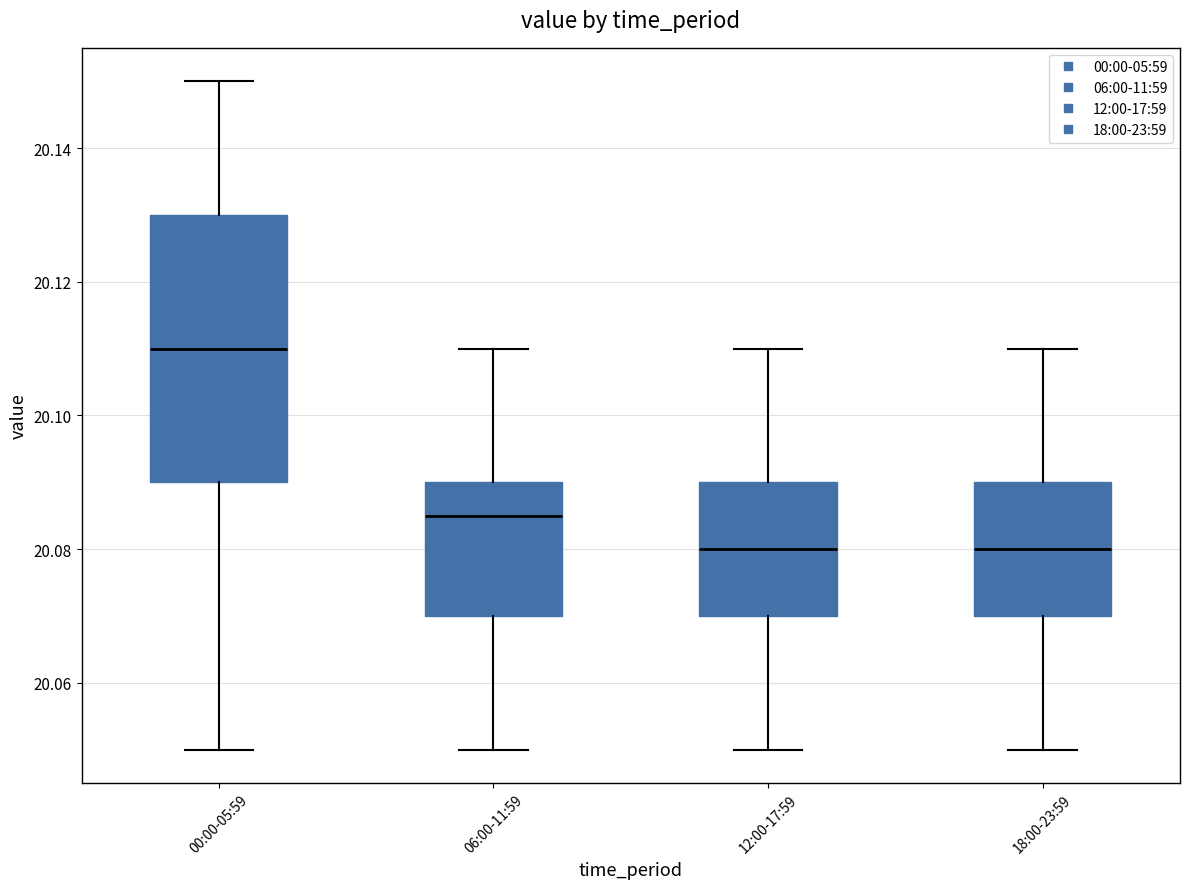

Reading left to right, read every box against the y-axis: the position of its median line, the range the box covers, and the ends of its whiskers. The values are not printed on the chart, so give them approximately, as read against the axis.

00:00-05:59: median 20.110, box 20.090 to 20.130, whiskers 20.050 to 20.150
06:00-11:59: median 20.086, box 20.070 to 20.090, whiskers 20.050 to 20.110
12:00-17:59: median 20.080, box 20.070 to 20.090, whiskers 20.050 to 20.110
18:00-23:59: median 20.080, box 20.070 to 20.090, whiskers 20.050 to 20.110